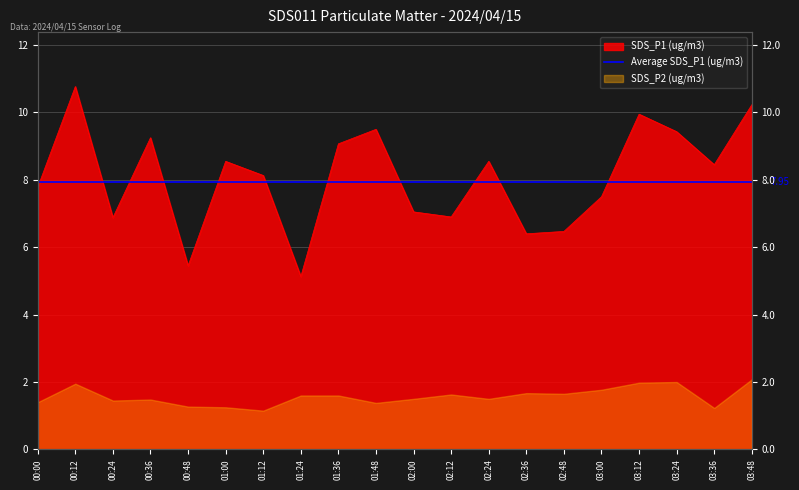

At which category does the chart reach its peak across all series?

00:12